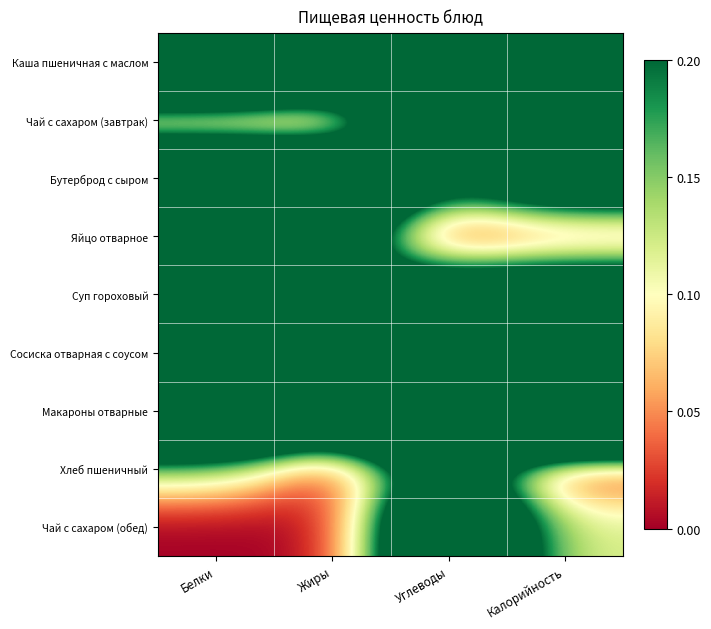

Which series has the largest total across all categories?

Макароны отварные